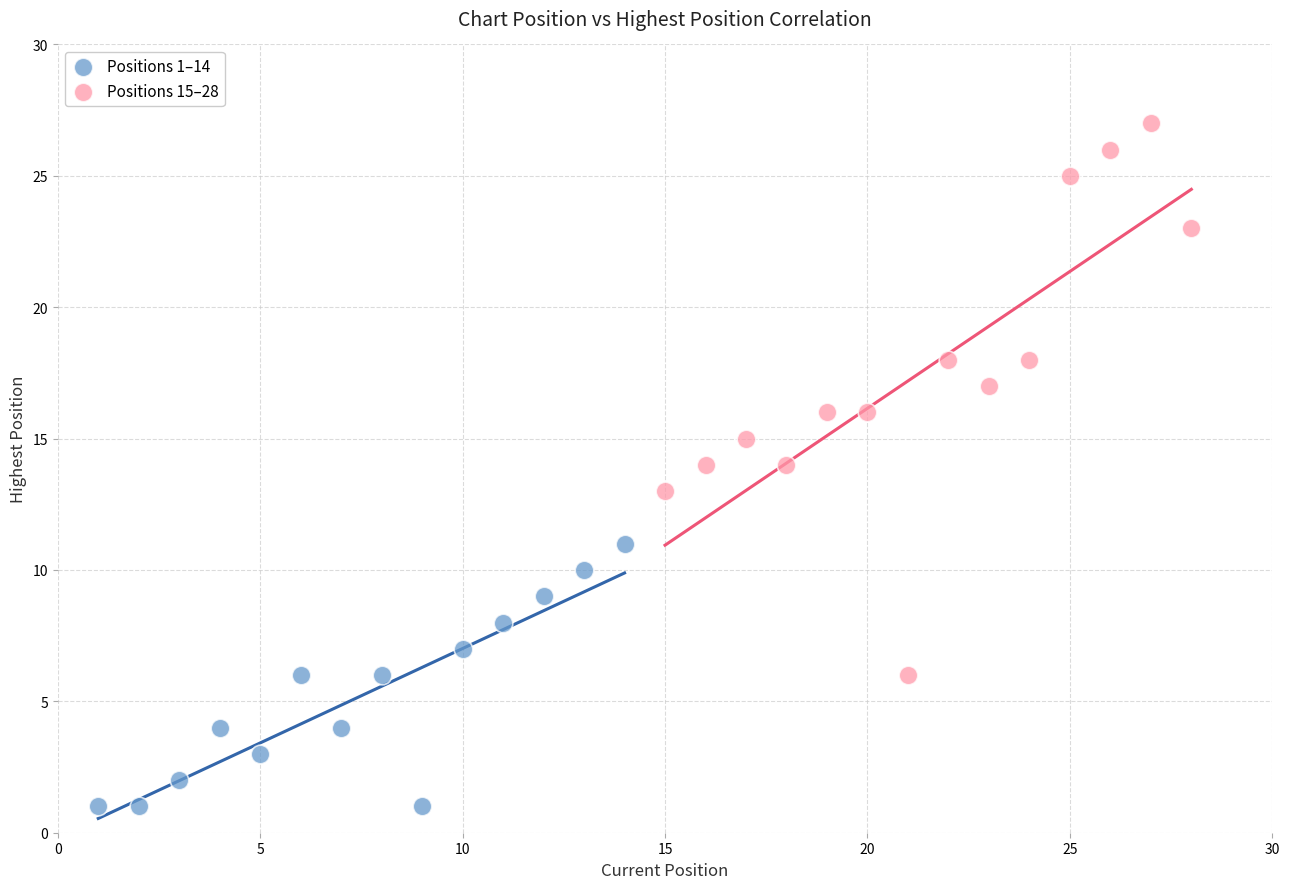

Which series has the largest Y range (max minus min)?

Positions 15–28